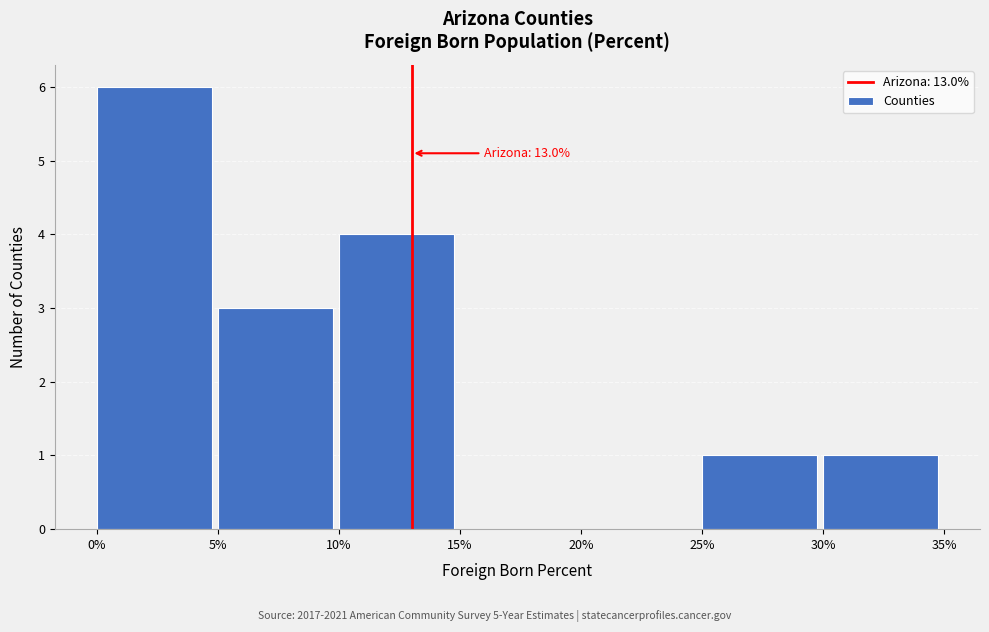

Which range on the x-axis has the tallest bar?

0% to 5%